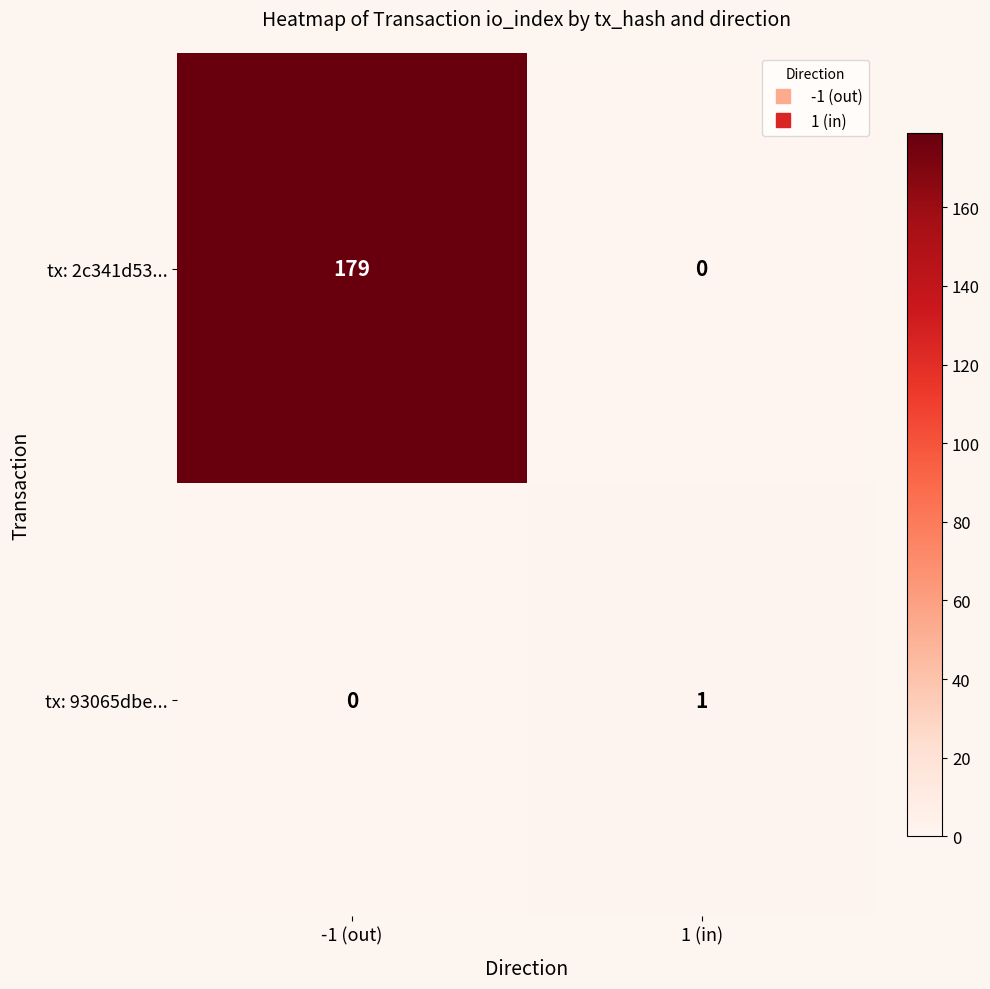

At which category does the chart reach its peak across all series?

-1 (out)